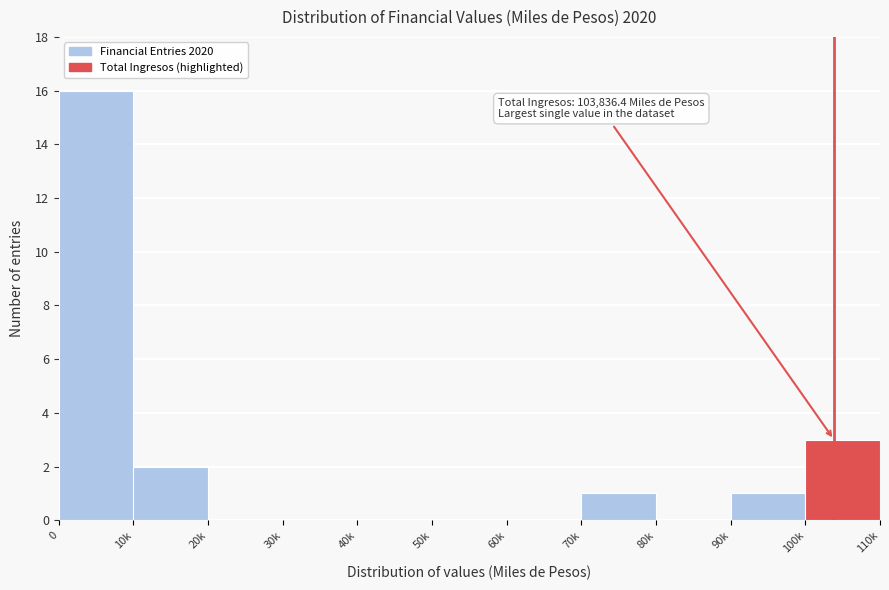

Reading right to left, list all the values displayed in this chart.

100k=3	90k=1	80k=0	70k=1	60k=0	50k=0	40k=0	30k=0	20k=0	10k=2	0=16